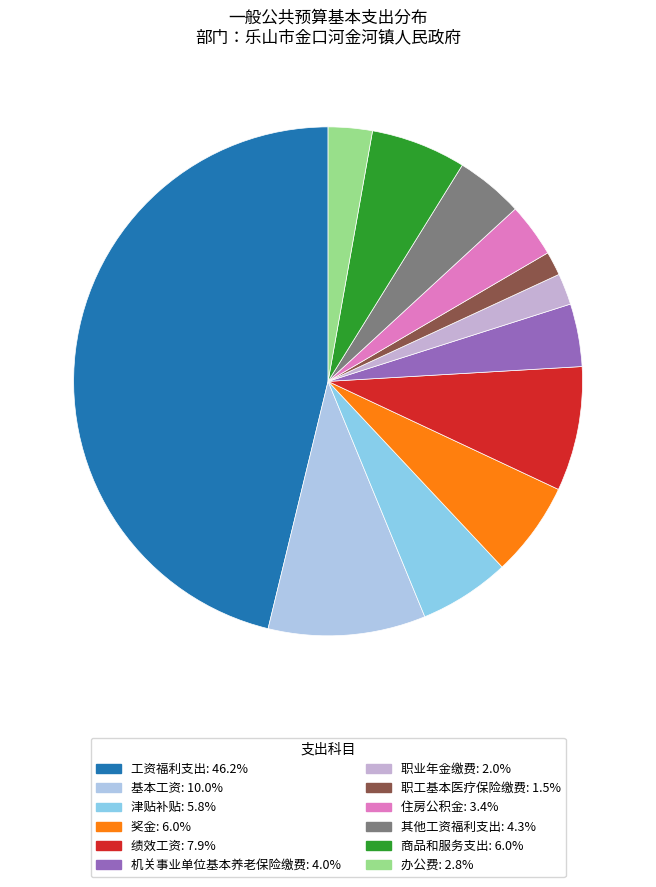

How many slices are in this pie chart?

12